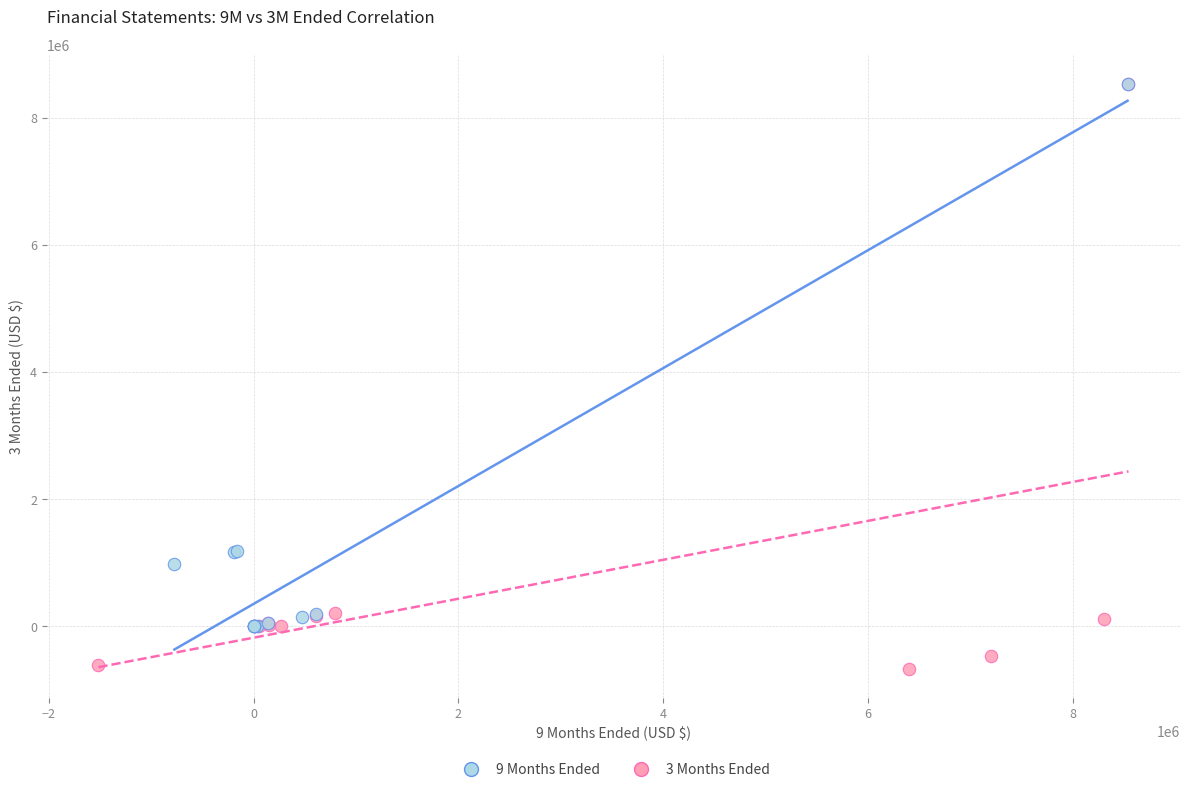

Which series contains the lowest Y value?

3 Months Ended